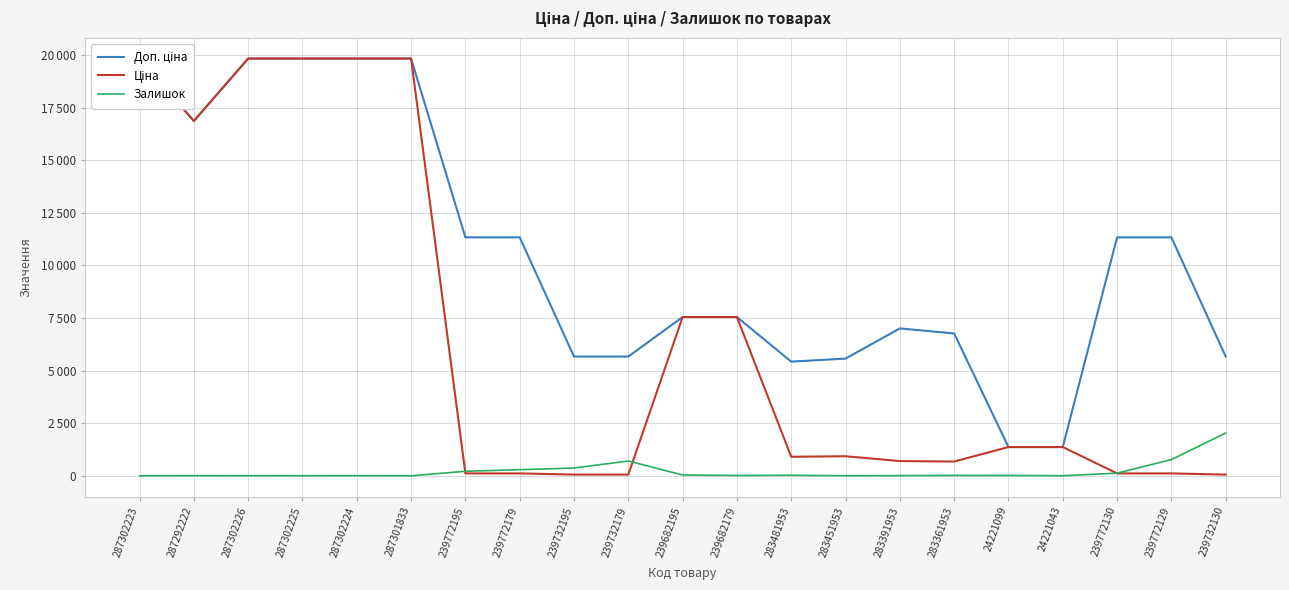

In Залишок, how many points are lower than both neighbors (excluding endpoints)?

5